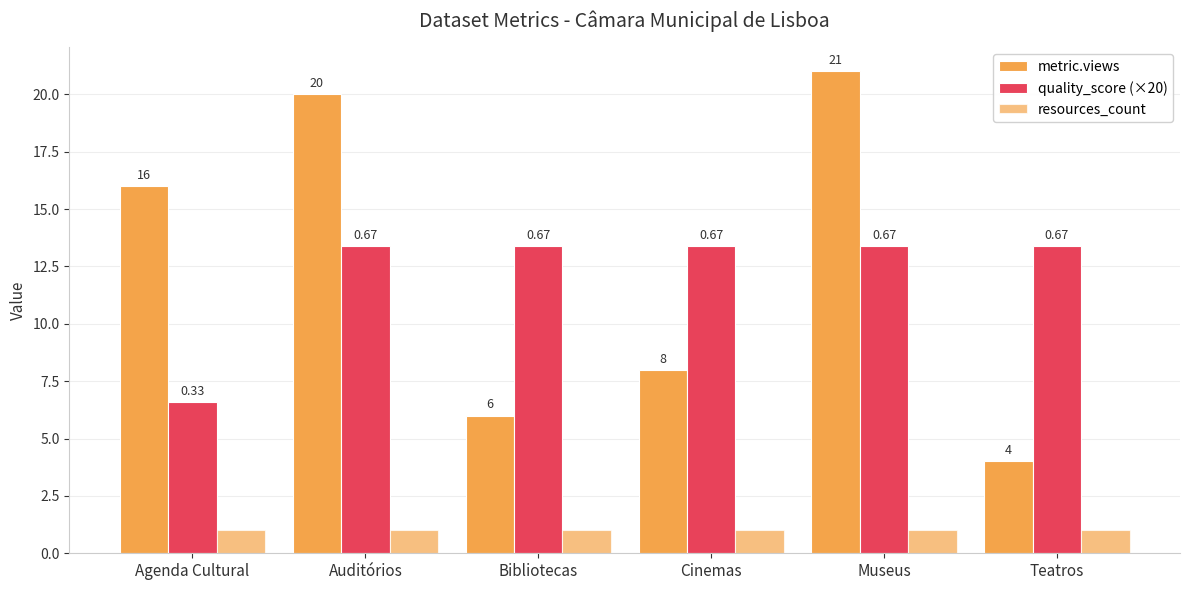

The value of resources_count at Bibliotecas is 1.4. True or false?

False